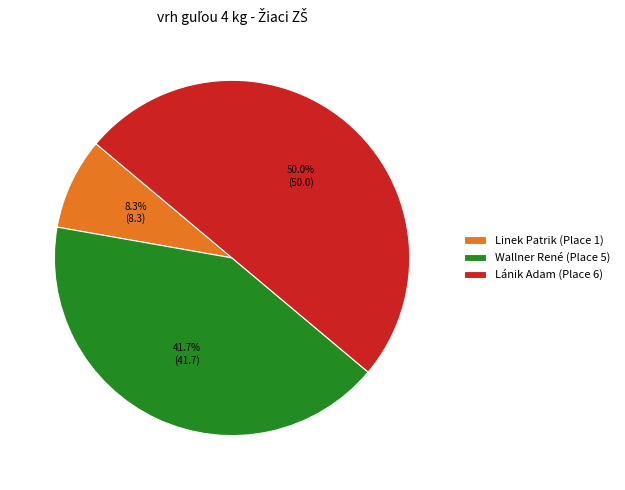

How many segments does this pie chart have?

3